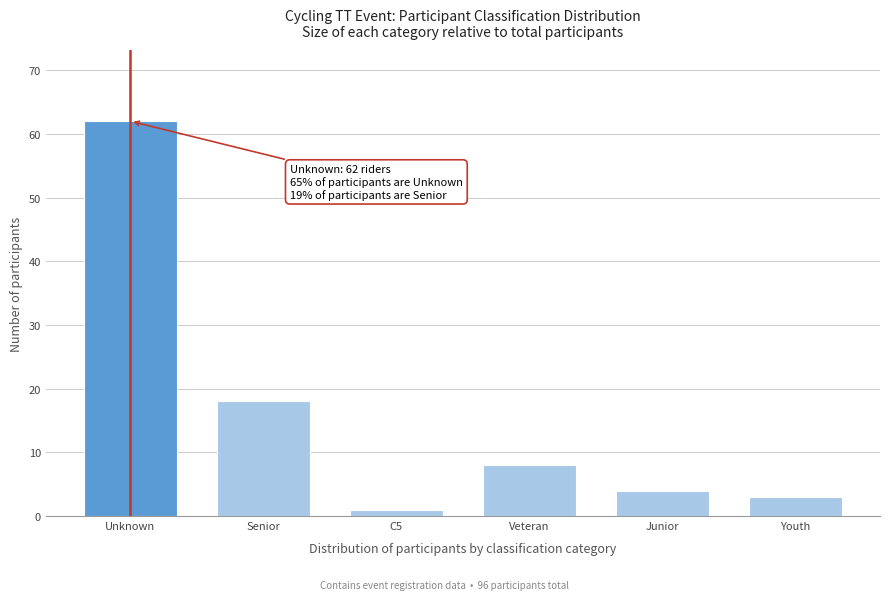

Reading right to left, what are all the values shown in this chart?

Youth=3	Junior=4	Veteran=8	C5=1	Senior=18	Unknown=62